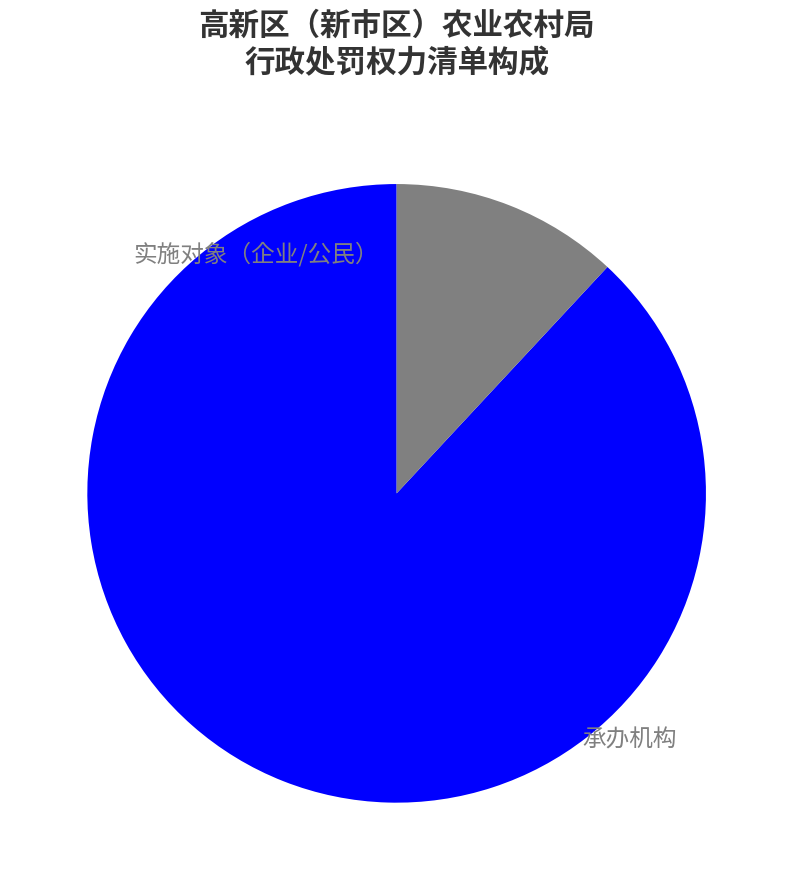

To the nearest percent, what is the average slice percentage?

50%